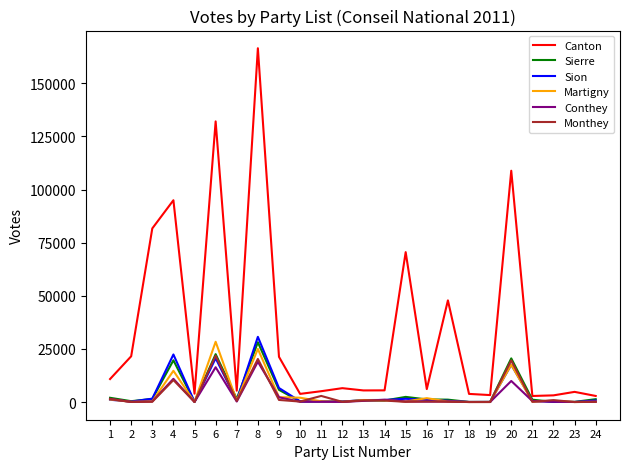

What is the maximum value shown in the chart?

166467